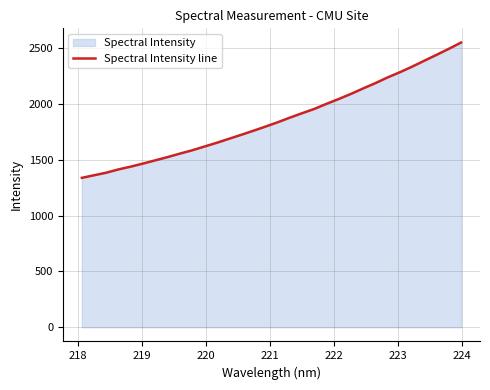

What is the minimum value shown in the chart?

1338.5